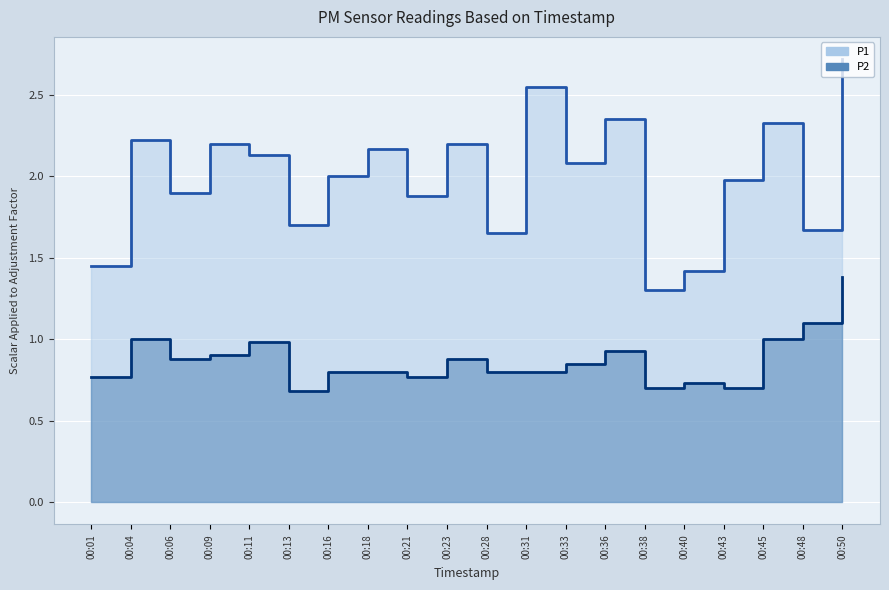

Between 00:16 and 00:18, which series saw the biggest shift?

P1